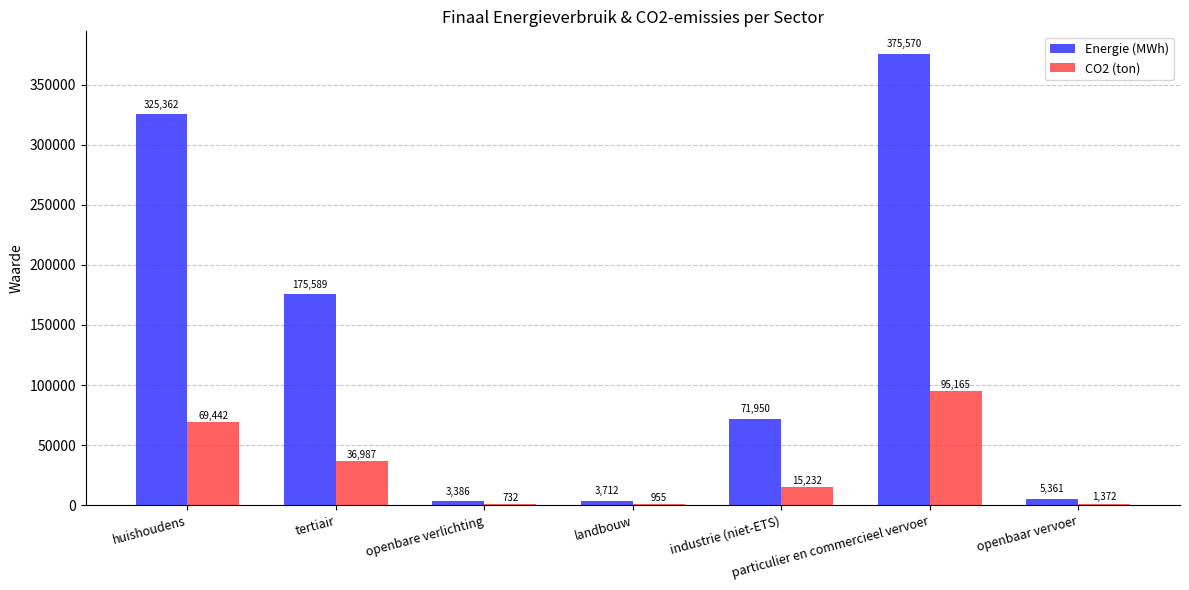

Is the value of Energie (MWh) at tertiair greater than the value of CO2 (ton) at huishoudens?

Yes